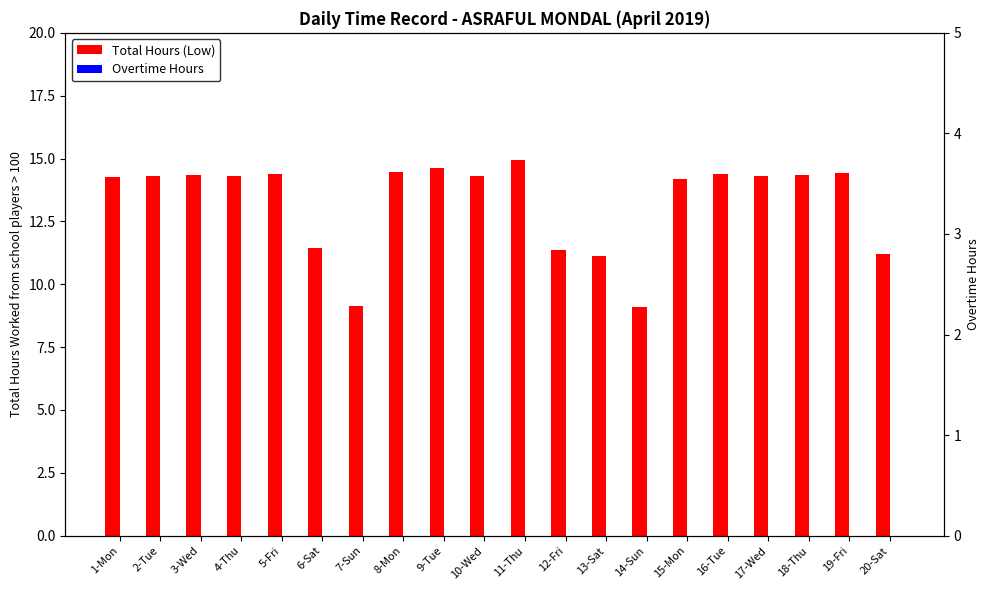

Count the number of data series in this chart.

2